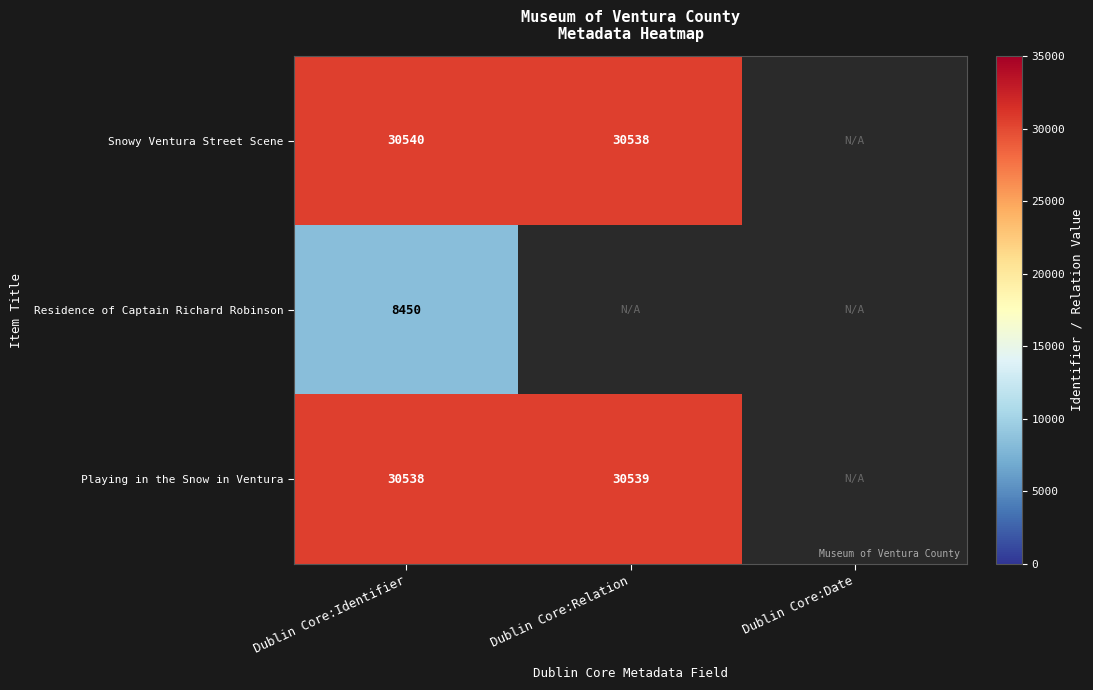

Count the number of data series in this chart.

3